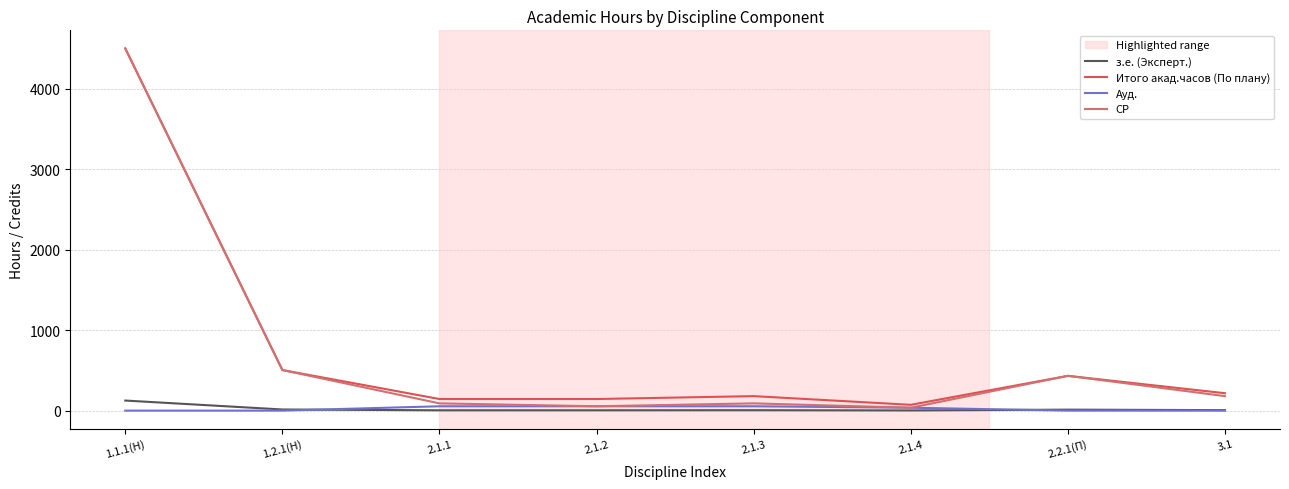

Which series has the widest spread of values?

СР